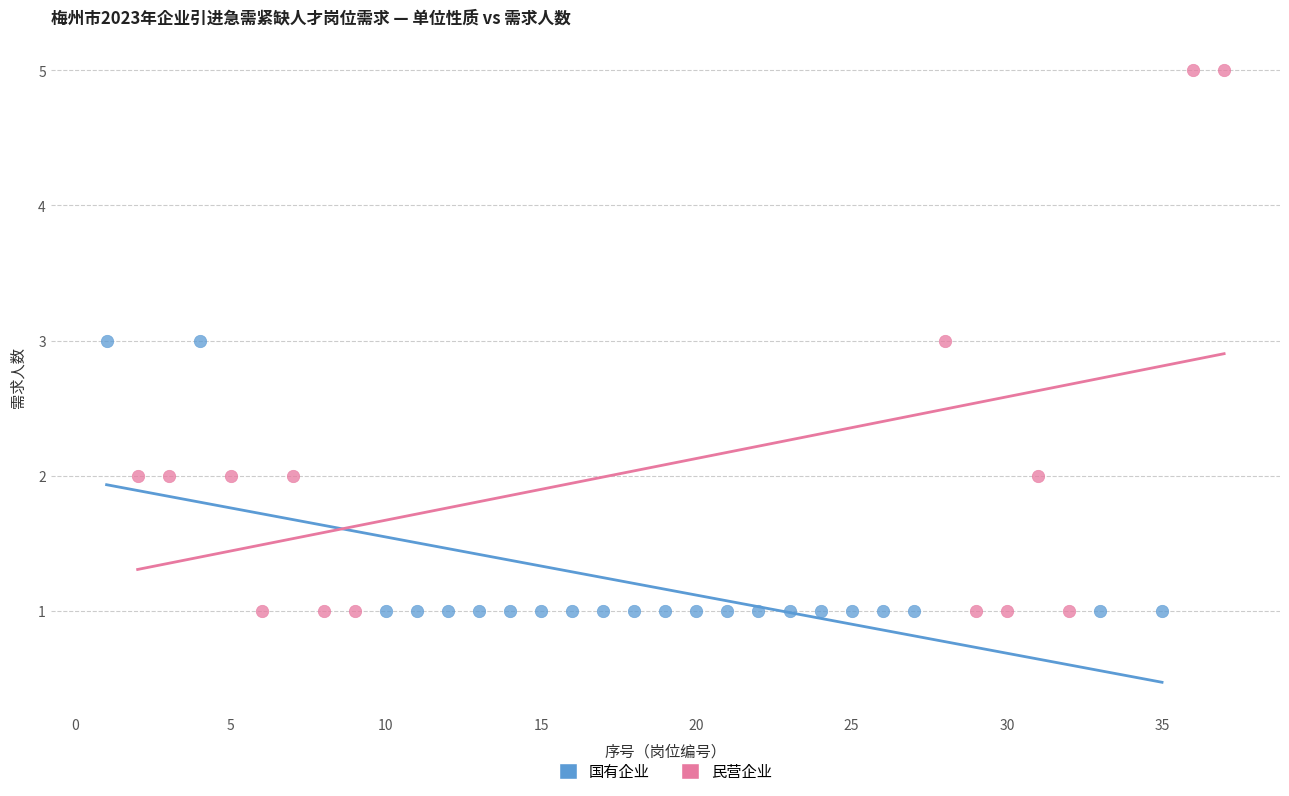

Which series contains the highest Y value?

民营企业